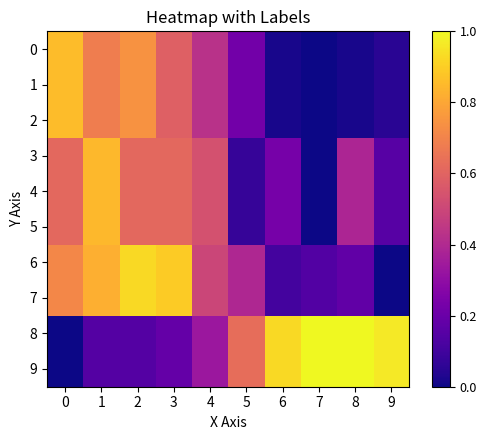

How many distinct data groups are displayed?

10